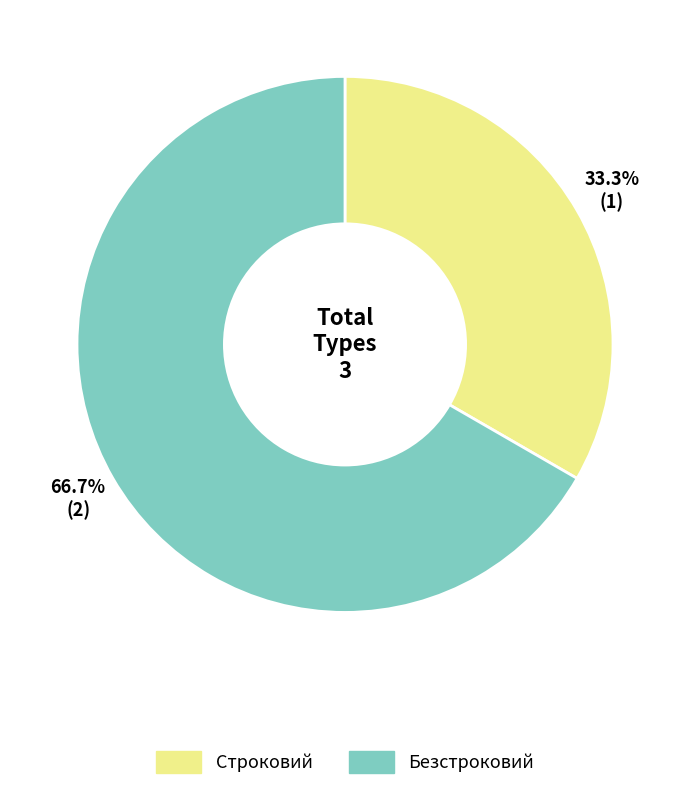

What percentage is the Безстроковий slice, to the nearest percent?

67%